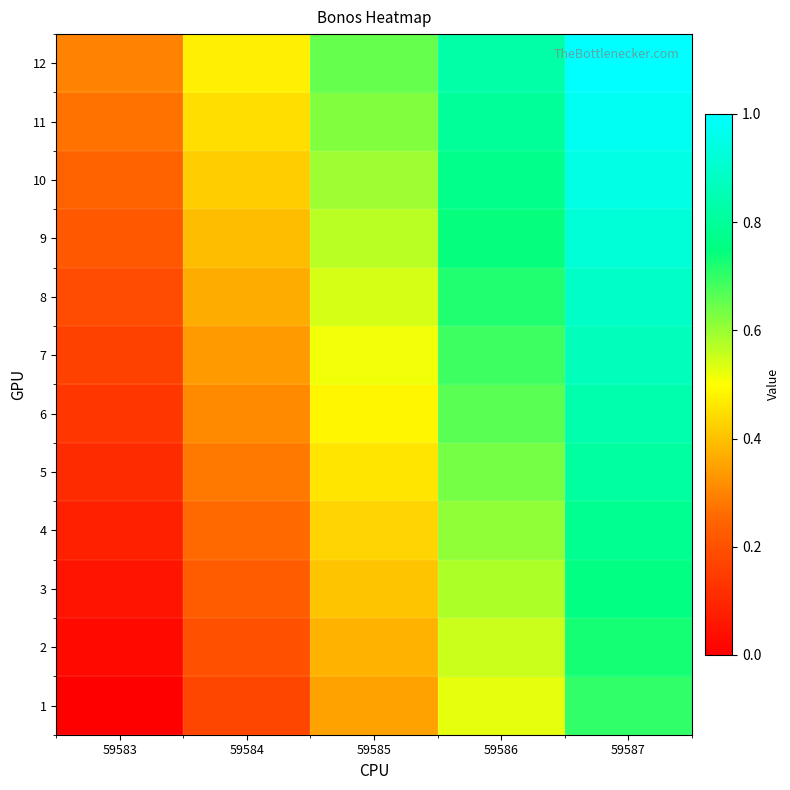

At how many categories does at least one series exceed 0?

5